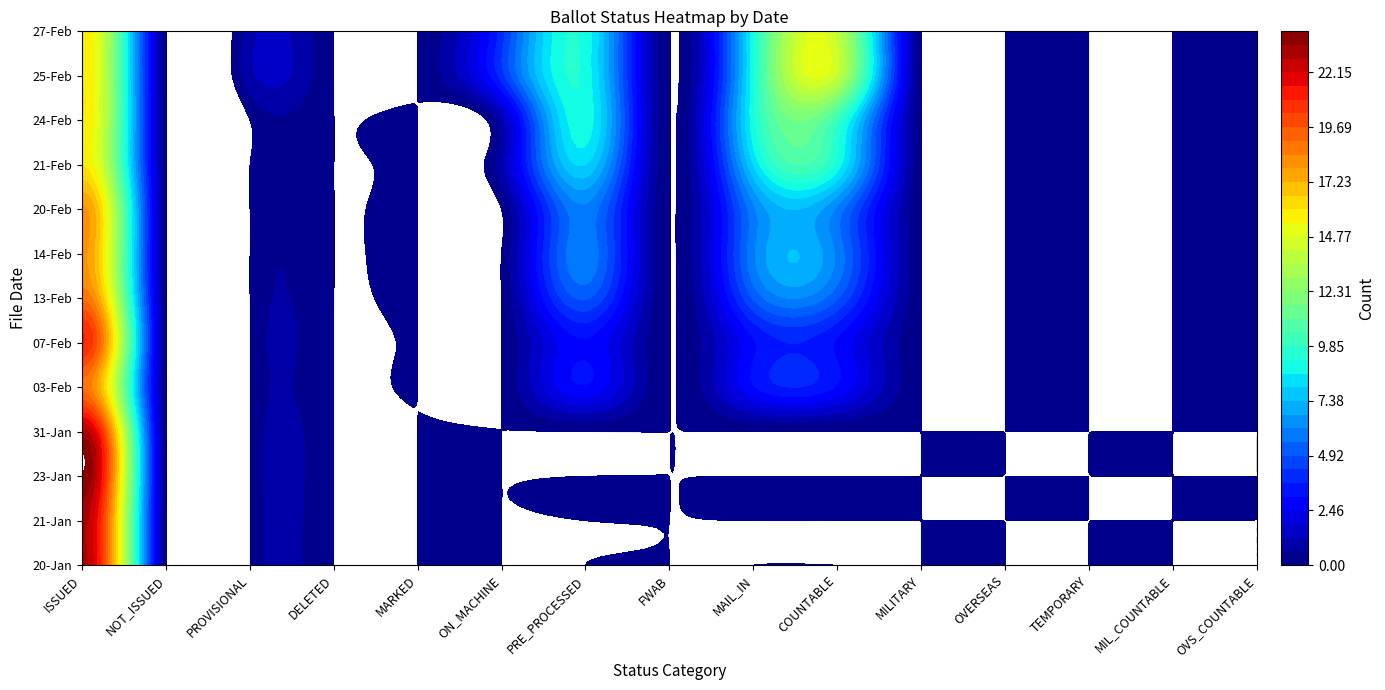

Is it true that 03-Feb equals 3 at 11?

True